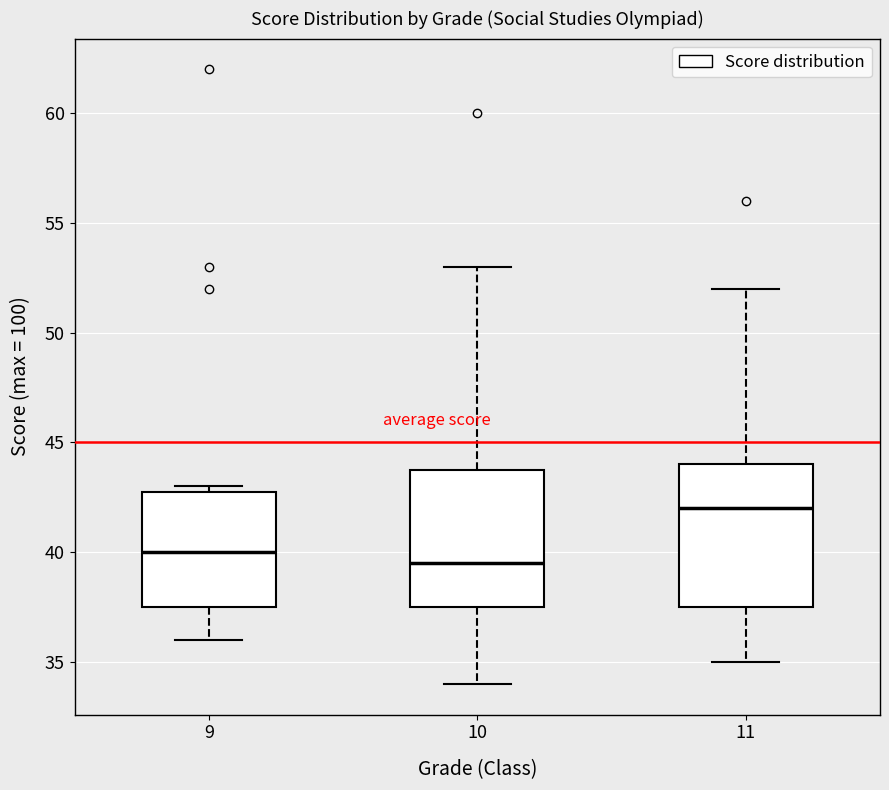

Reading left to right, read every box against the y-axis: the position of its median line, the range the box covers, and the ends of its whiskers. The values are not printed on the chart, so give them approximately, as read against the axis.

9: median 40.0, box 37.5 to 43.0, whiskers 36.0 to 43.0 (just above the box's upper edge)
10: median 39.5, box 37.5 to 44.0, whiskers 34.0 to 53.0
11: median 42.0, box 37.5 to 44.0, whiskers 35.0 to 52.0